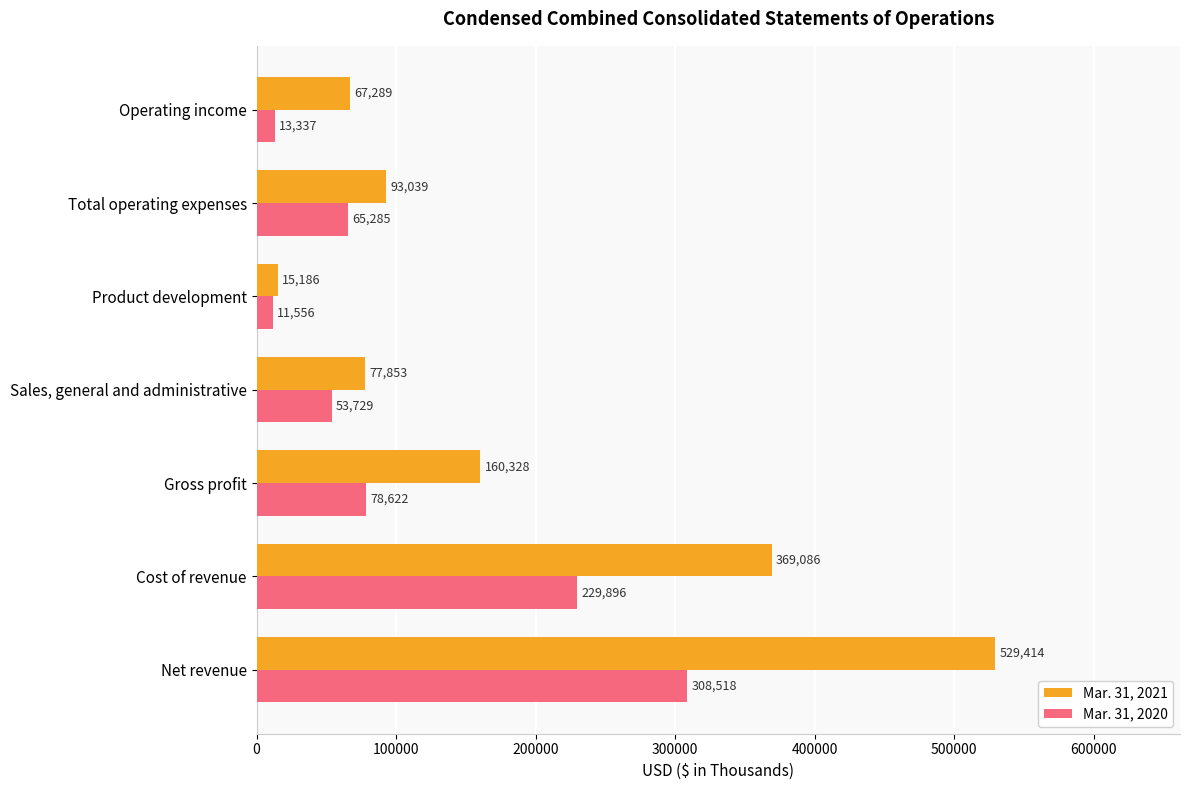

Which series has the largest range (max minus min)?

Mar. 31, 2021